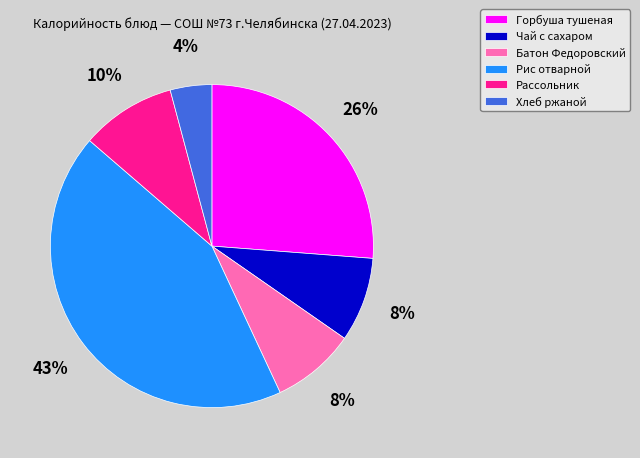

Is it true that Рис отварной is 43% of the pie?

True